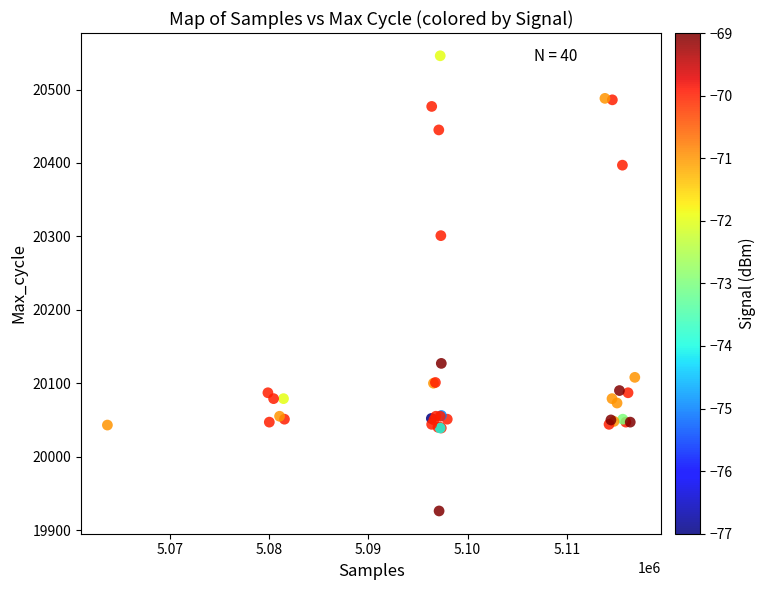

What Y value in the scatter plot is closest to 20236?

20301